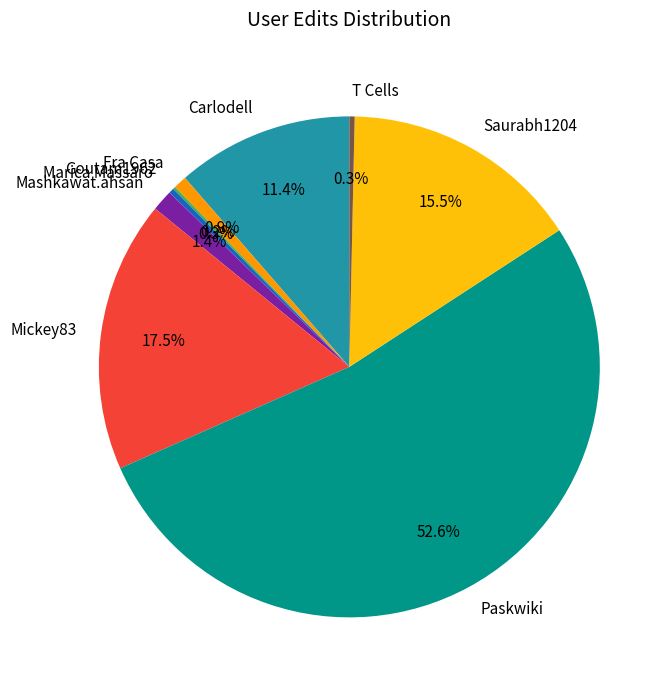

Which category has the biggest portion of the pie?

Paskwiki